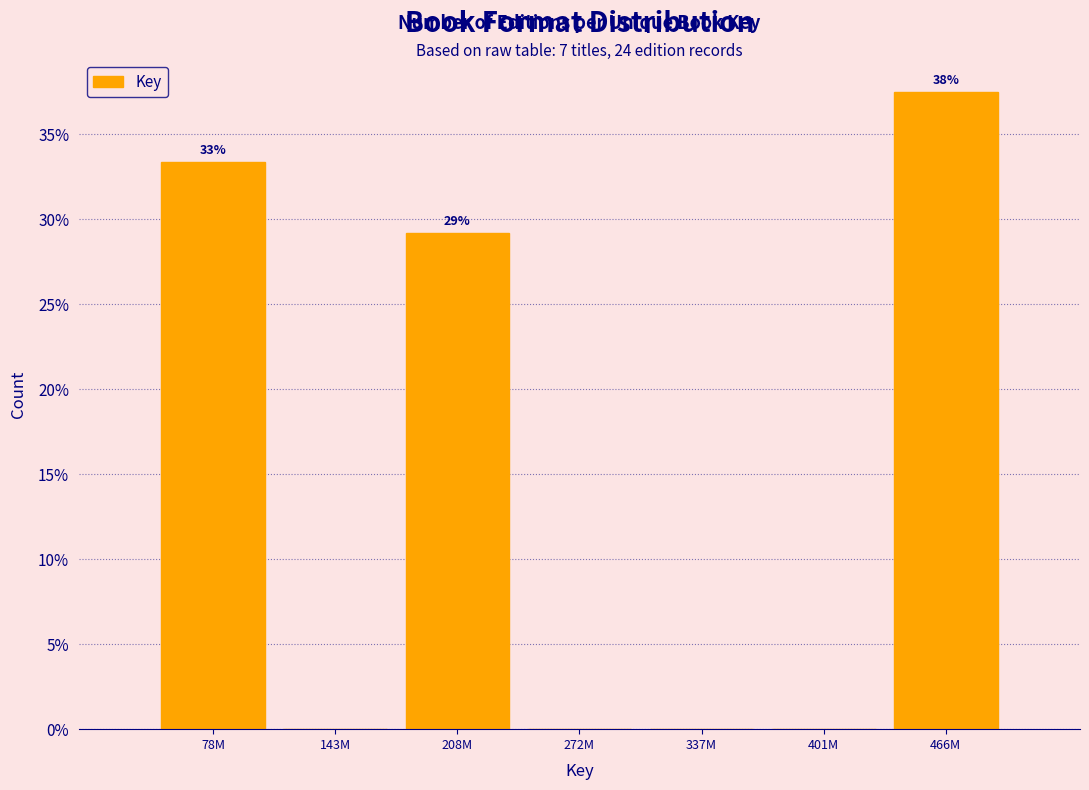

Reading left to right, what are all the values shown in this chart?

78M=33.3	143M=0.0	208M=29.2	272M=0.0	337M=0.0	401M=0.0	466M=37.5